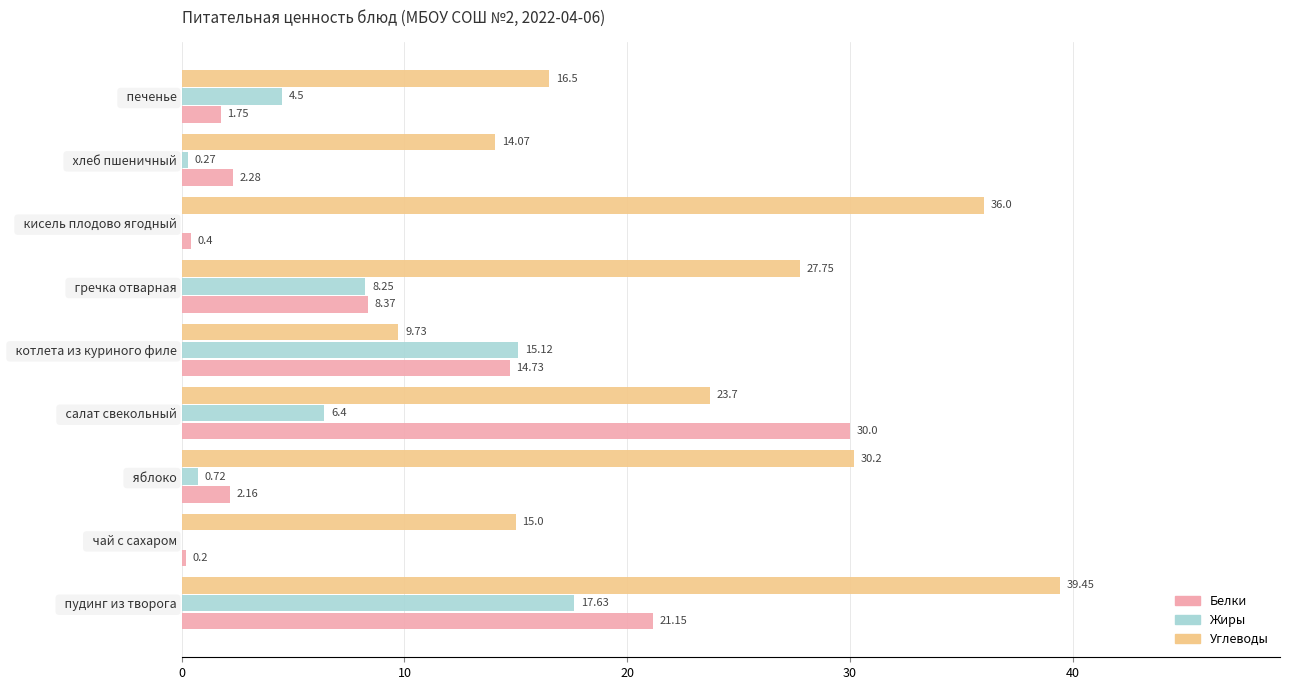

What are all the series names shown in the legend?

Белки, Жиры, Углеводы